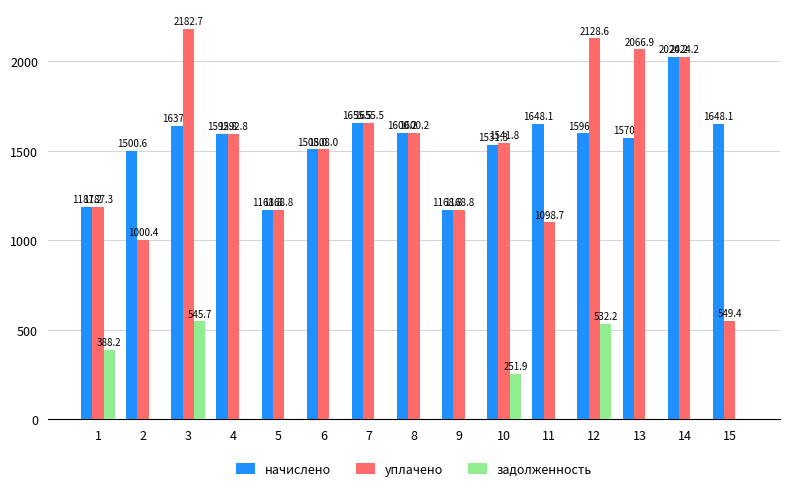

What is the difference between the уплачено values at 15 and 5?

619.4